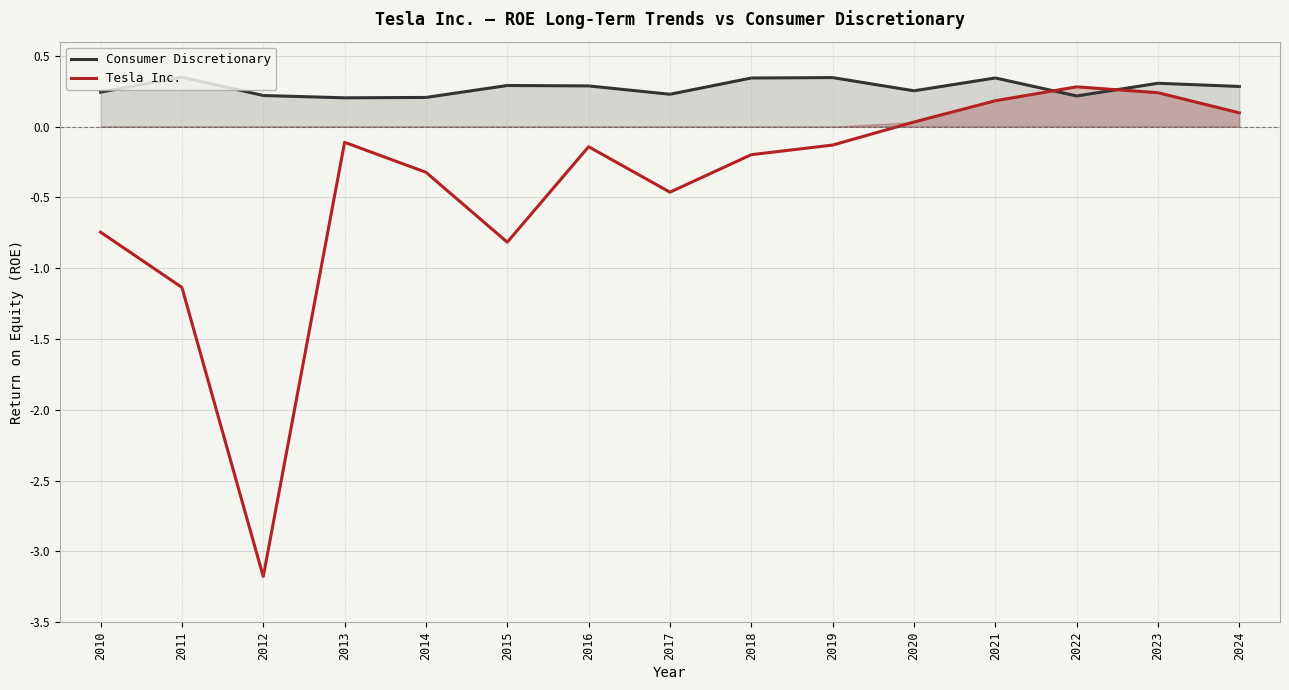

What is the average value of the Consumer Discretionary series?

0.3